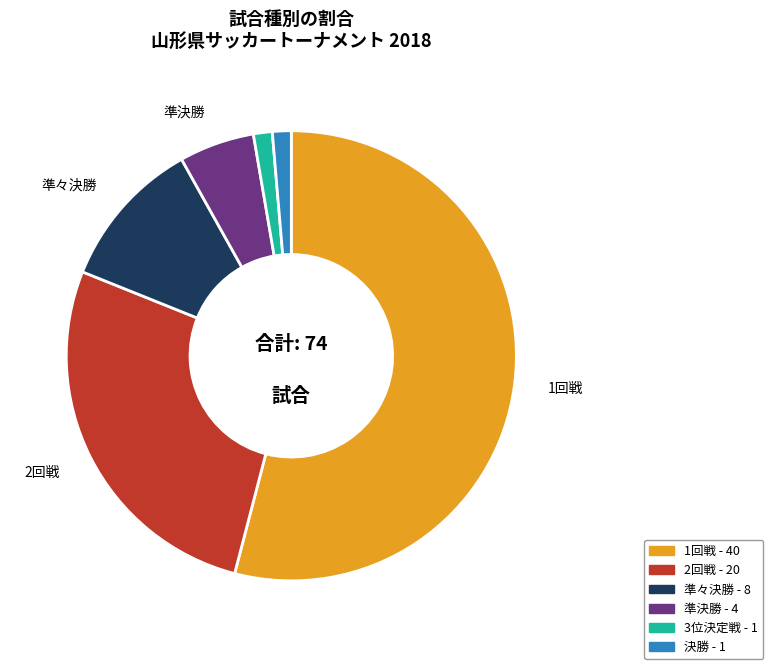

The 準々決勝 slice represents 21% of the pie. True or false?

False